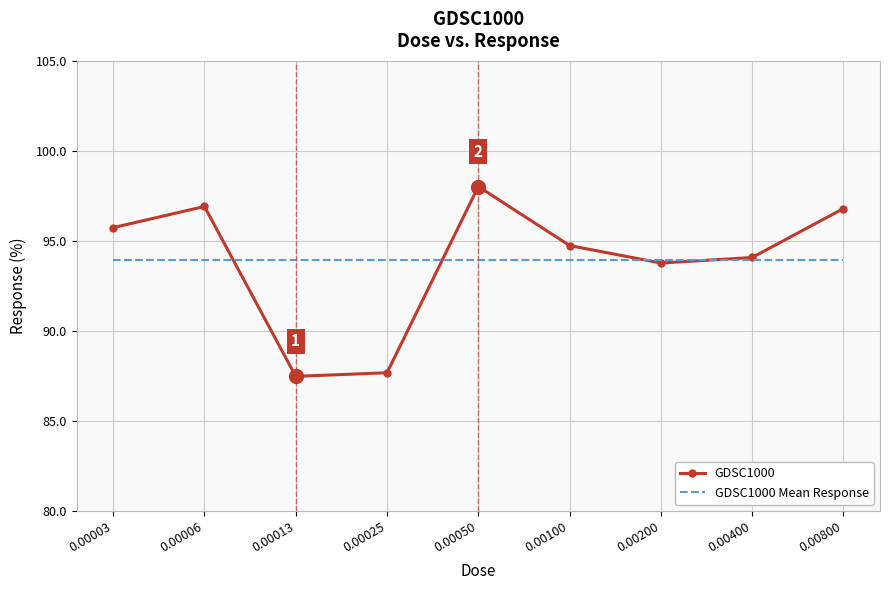

List the series in order of their peak value, highest first.

GDSC1000, GDSC1000 Mean Response